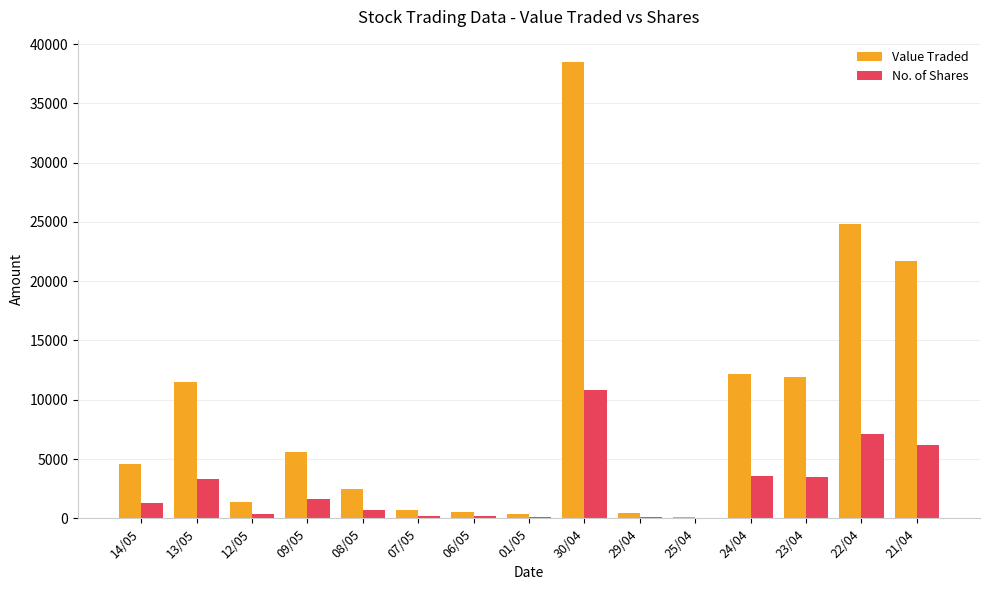

At which label is Value Traded closest to 19288?

21/04